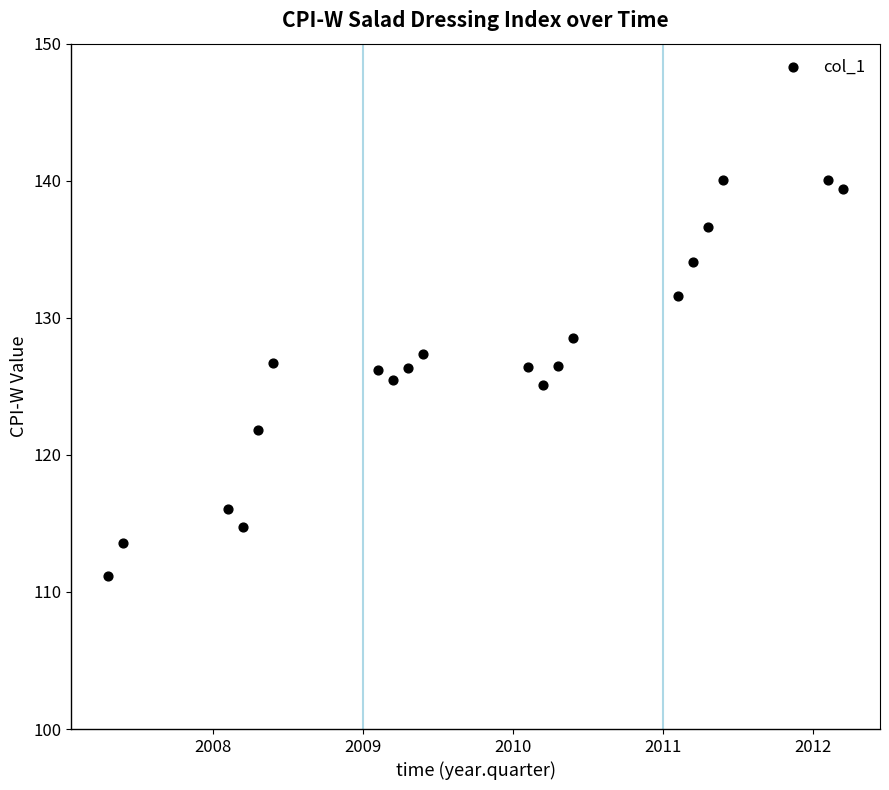

What is the range of Y values (max minus min)?

28.9